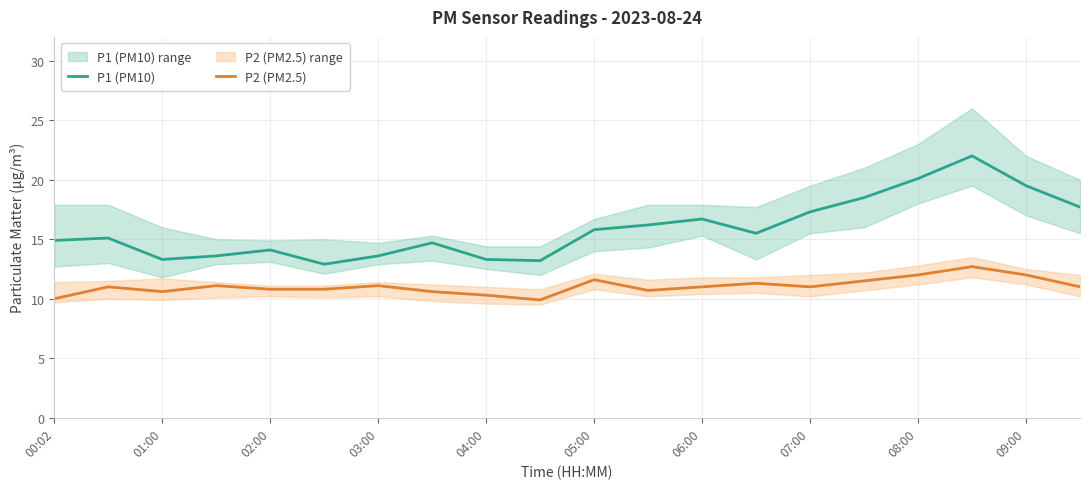

Reading left to right, transcribe all the data shown in this chart.

P1 (PM10): 14.9	15.1	13.3	13.6	14.1	12.9	13.6	14.7	13.3	13.2	15.8	16.2	16.7	15.5	17.3	18.5	20.1	22.0	19.5	17.7
P2 (PM2.5): 10.0	11.0	10.6	11.1	10.8	10.8	11.1	10.6	10.3	9.9	11.6	10.7	11.0	11.3	11.0	11.5	12.0	12.7	12.0	11.0